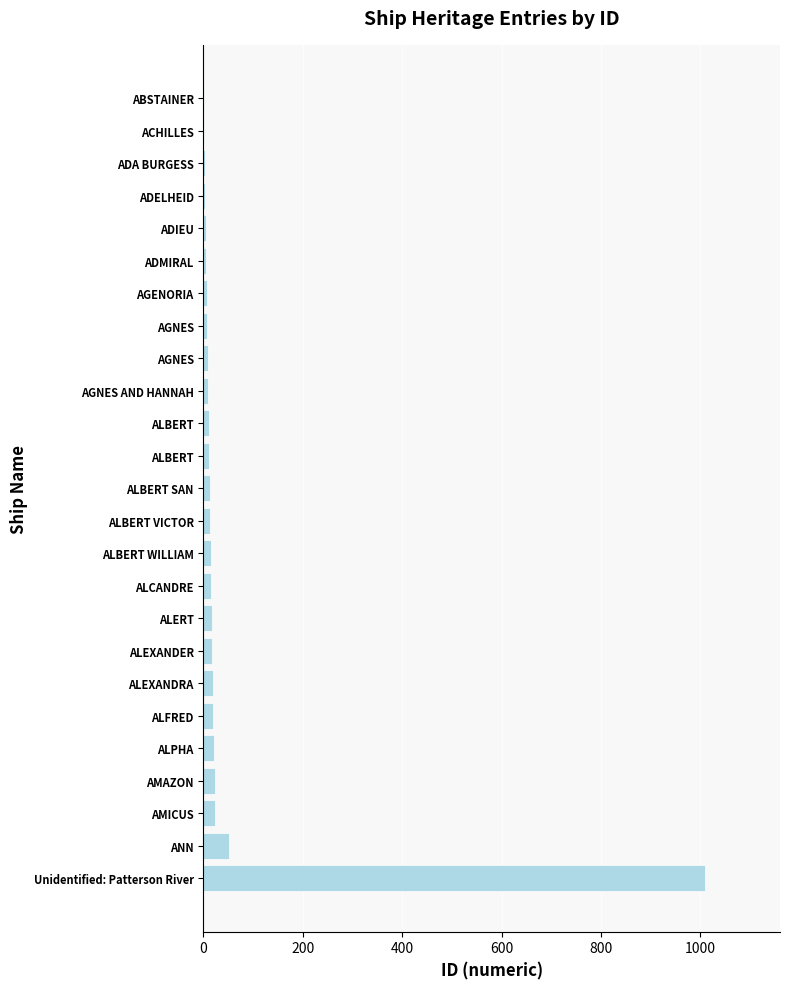

Are the bars horizontal?

Yes